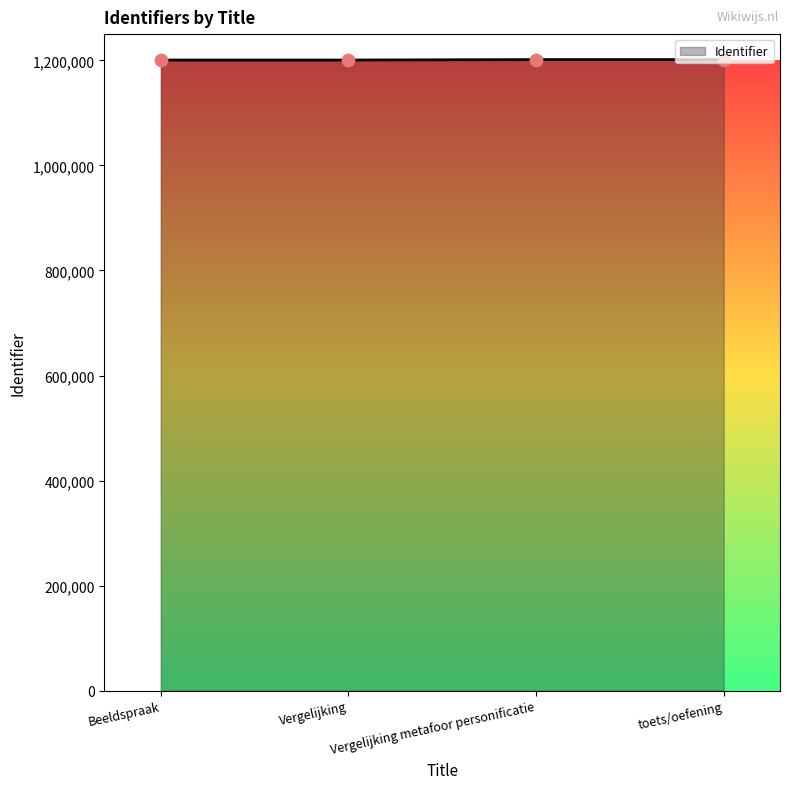

What is the change in value from Beeldspraak to Vergelijking?

+1